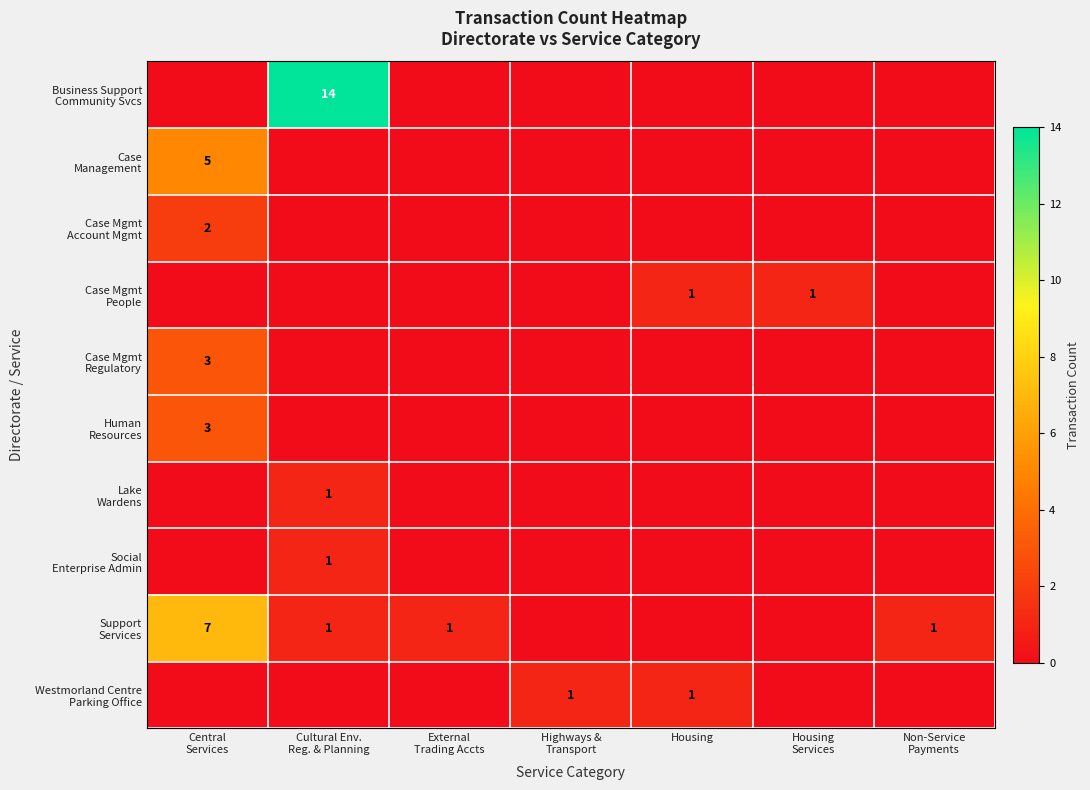

Which category has the highest value across all series?

Cultural Env.
Reg. & Planning